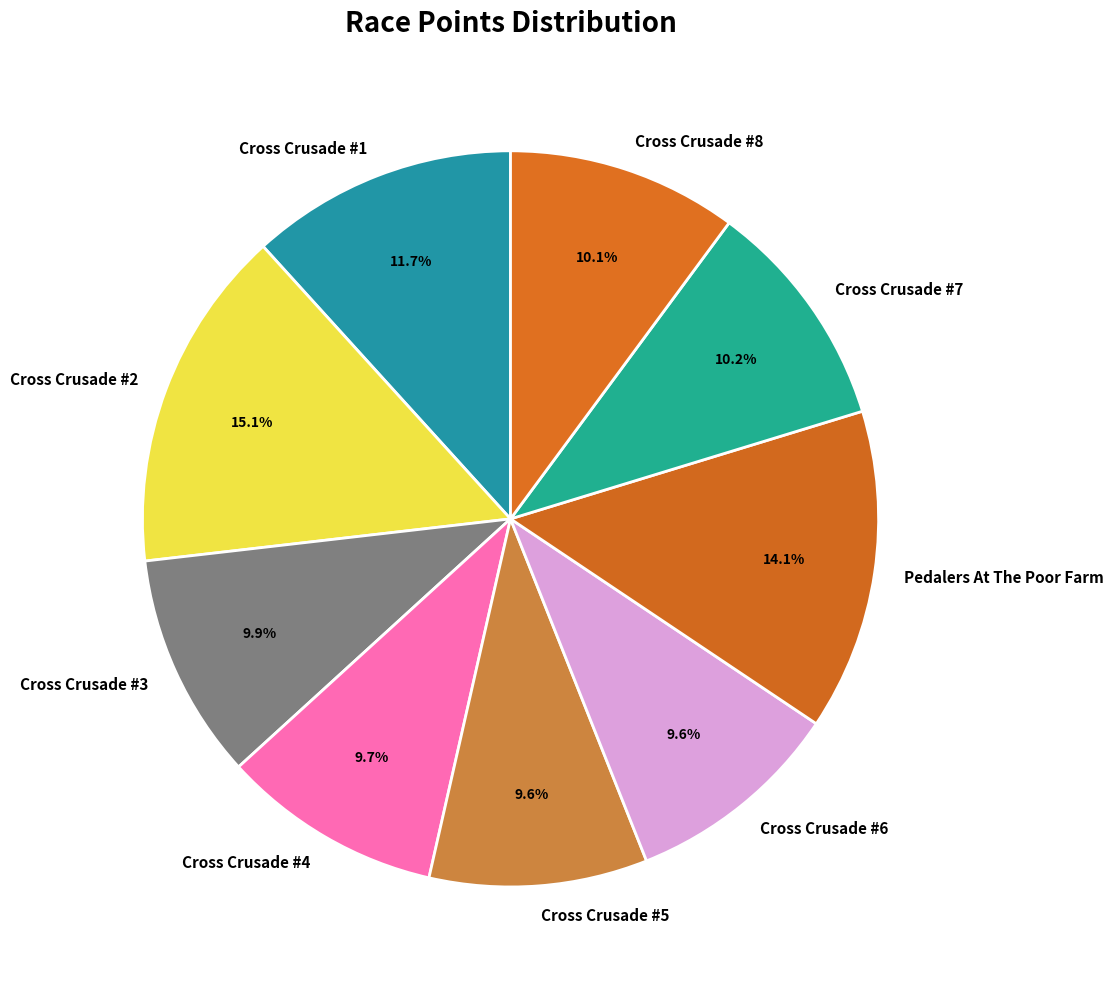

Is Cross Crusade #7 the majority of the pie?

No